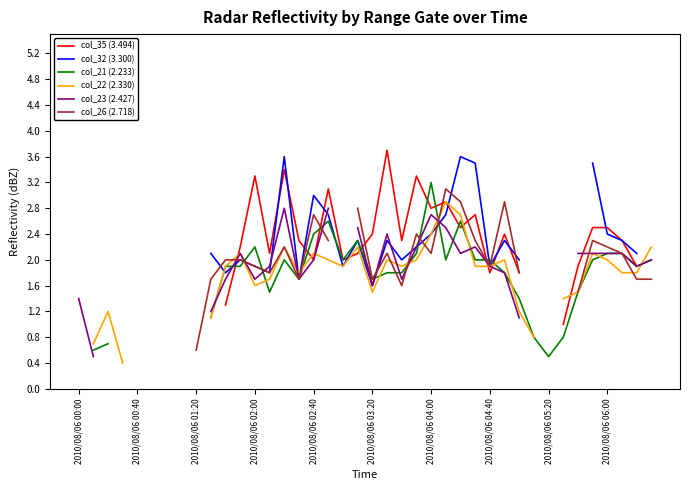

How many times do col_21 (2.233) and col_22 (2.330) cross each other?

11